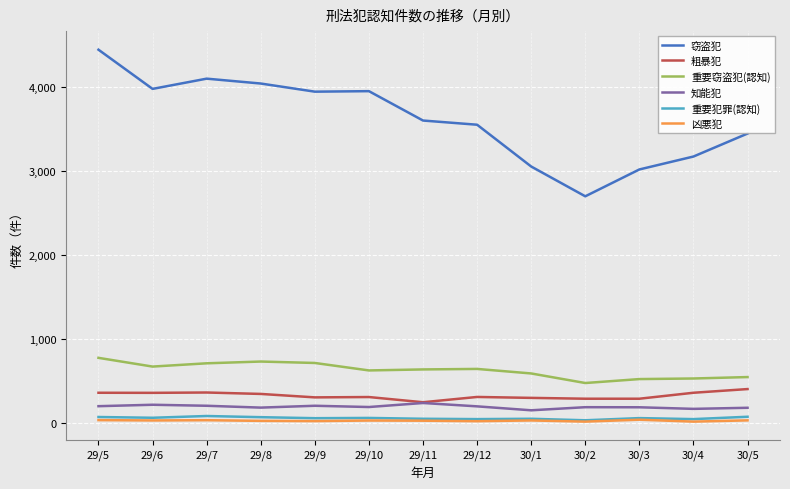

True or false: 粗暴犯 and 凶悪犯 cross at least once.

False